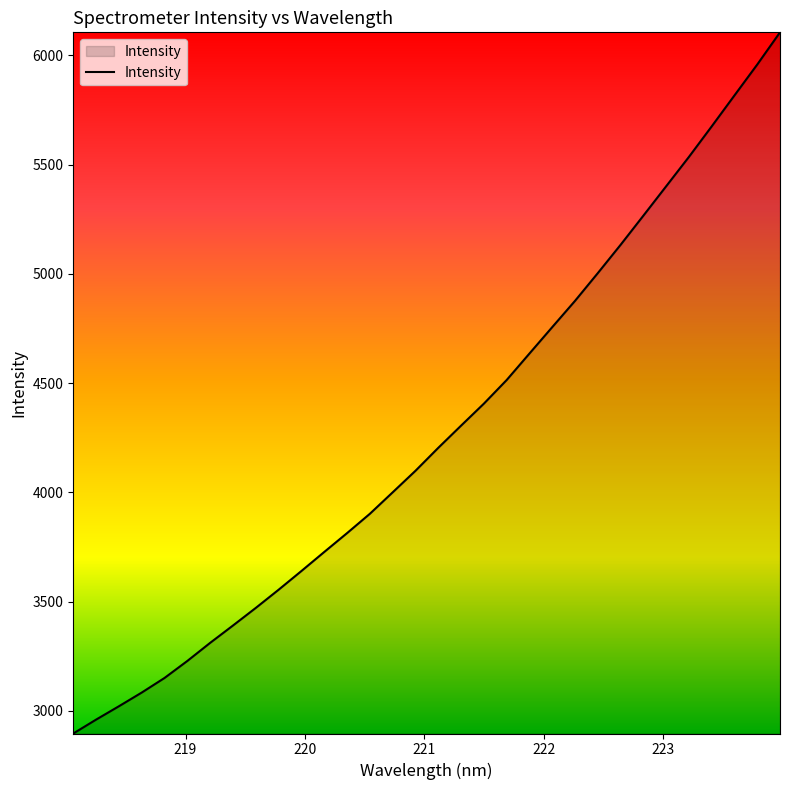

What is the smallest value displayed?

2896.5